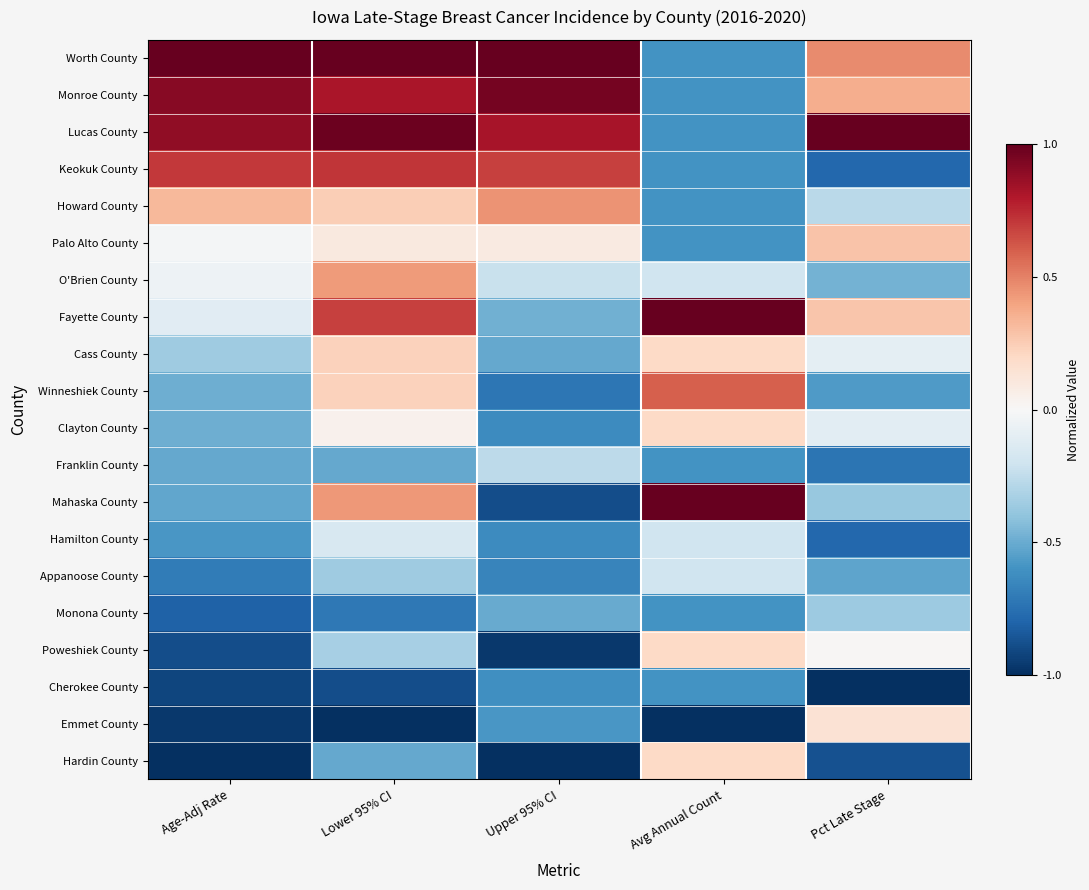

Reading left to right, list all the values displayed in this chart.

Worth County: Age-Adj Rate=1.0	Lower 95% CI=1.0	Upper 95% CI=1.0	Avg Annual Count=-0.6	Pct Late Stage=0.5
Monroe County: Age-Adj Rate=0.9	Lower 95% CI=0.8	Upper 95% CI=1.0	Avg Annual Count=-0.6	Pct Late Stage=0.4
Lucas County: Age-Adj Rate=0.9	Lower 95% CI=1.0	Upper 95% CI=0.8	Avg Annual Count=-0.6	Pct Late Stage=1.0
Keokuk County: Age-Adj Rate=0.7	Lower 95% CI=0.7	Upper 95% CI=0.7	Avg Annual Count=-0.6	Pct Late Stage=-0.8
Howard County: Age-Adj Rate=0.3	Lower 95% CI=0.2	Upper 95% CI=0.4	Avg Annual Count=-0.6	Pct Late Stage=-0.3
Palo Alto County: Age-Adj Rate=-0.0	Lower 95% CI=0.1	Upper 95% CI=0.1	Avg Annual Count=-0.6	Pct Late Stage=0.3
O'Brien County: Age-Adj Rate=-0.0	Lower 95% CI=0.4	Upper 95% CI=-0.2	Avg Annual Count=-0.2	Pct Late Stage=-0.5
Fayette County: Age-Adj Rate=-0.1	Lower 95% CI=0.7	Upper 95% CI=-0.5	Avg Annual Count=1.0	Pct Late Stage=0.3
Cass County: Age-Adj Rate=-0.4	Lower 95% CI=0.2	Upper 95% CI=-0.5	Avg Annual Count=0.2	Pct Late Stage=-0.1
Winneshiek County: Age-Adj Rate=-0.5	Lower 95% CI=0.2	Upper 95% CI=-0.7	Avg Annual Count=0.6	Pct Late Stage=-0.6
Clayton County: Age-Adj Rate=-0.5	Lower 95% CI=0.0	Upper 95% CI=-0.6	Avg Annual Count=0.2	Pct Late Stage=-0.1
Franklin County: Age-Adj Rate=-0.5	Lower 95% CI=-0.5	Upper 95% CI=-0.3	Avg Annual Count=-0.6	Pct Late Stage=-0.7
Mahaska County: Age-Adj Rate=-0.5	Lower 95% CI=0.4	Upper 95% CI=-0.9	Avg Annual Count=1.0	Pct Late Stage=-0.4
Hamilton County: Age-Adj Rate=-0.6	Lower 95% CI=-0.2	Upper 95% CI=-0.6	Avg Annual Count=-0.2	Pct Late Stage=-0.8
Appanoose County: Age-Adj Rate=-0.7	Lower 95% CI=-0.4	Upper 95% CI=-0.7	Avg Annual Count=-0.2	Pct Late Stage=-0.5
Monona County: Age-Adj Rate=-0.8	Lower 95% CI=-0.7	Upper 95% CI=-0.5	Avg Annual Count=-0.6	Pct Late Stage=-0.4
Poweshiek County: Age-Adj Rate=-0.9	Lower 95% CI=-0.3	Upper 95% CI=-1.0	Avg Annual Count=0.2	Pct Late Stage=0.0
Cherokee County: Age-Adj Rate=-0.9	Lower 95% CI=-0.9	Upper 95% CI=-0.6	Avg Annual Count=-0.6	Pct Late Stage=-1.0
Emmet County: Age-Adj Rate=-1.0	Lower 95% CI=-1.0	Upper 95% CI=-0.6	Avg Annual Count=-1.0	Pct Late Stage=0.1
Hardin County: Age-Adj Rate=-1.0	Lower 95% CI=-0.5	Upper 95% CI=-1.0	Avg Annual Count=0.2	Pct Late Stage=-0.9